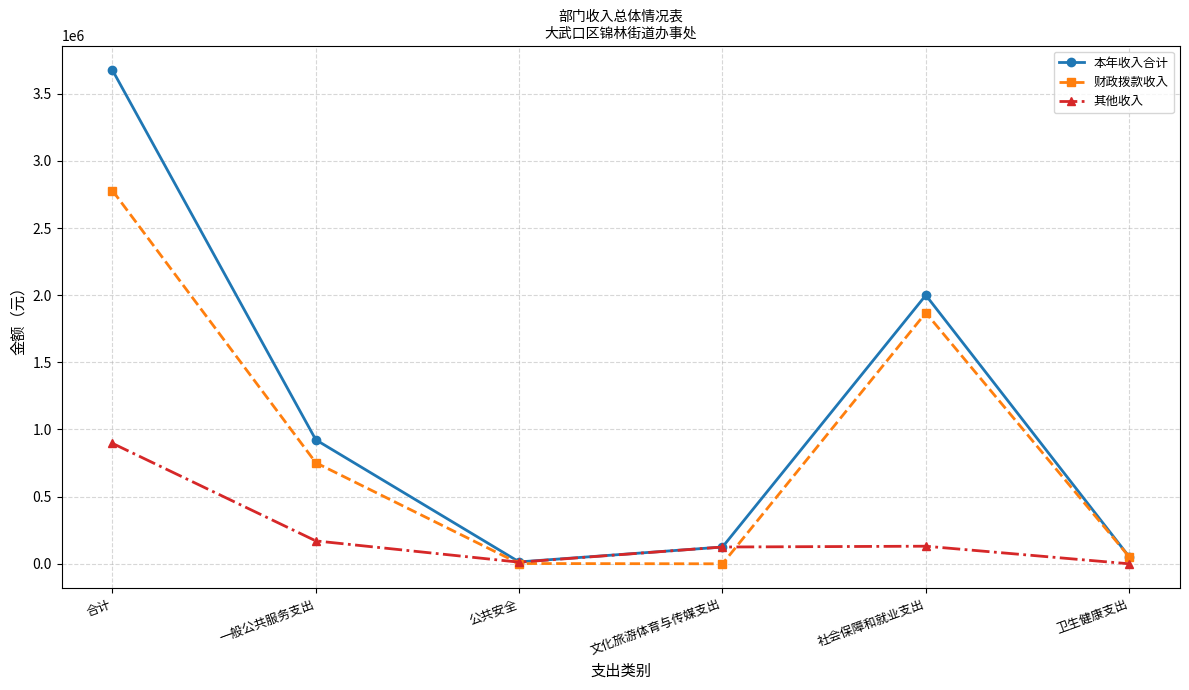

How many data points in 本年收入合计 are above 923065?

3